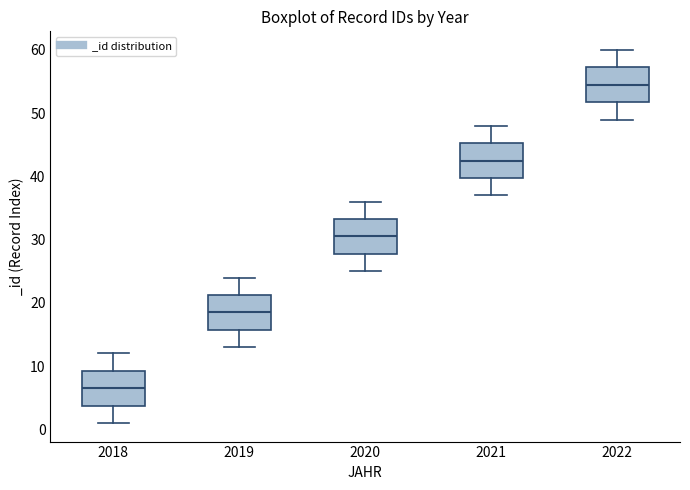

Where does the lower whisker of the box at x = 2018 end on the y-axis? The values are not printed on the chart, so give them approximately, as read against the axis.

1